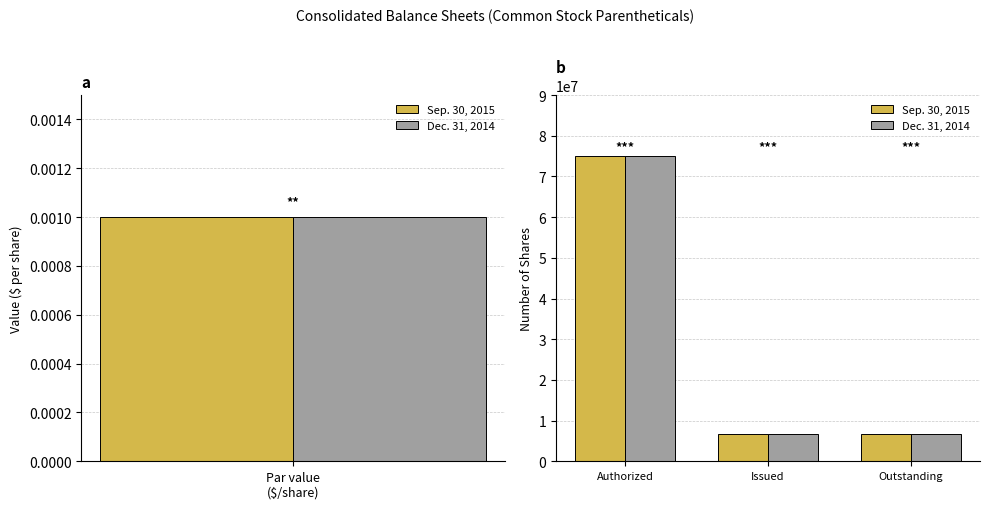

The Dec. 31, 2014 series shows 3043862 at Outstanding. True or false?

False